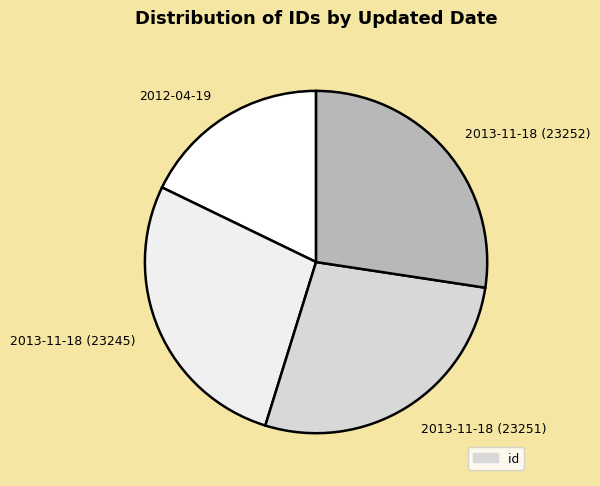

How many segments does this pie chart have?

4